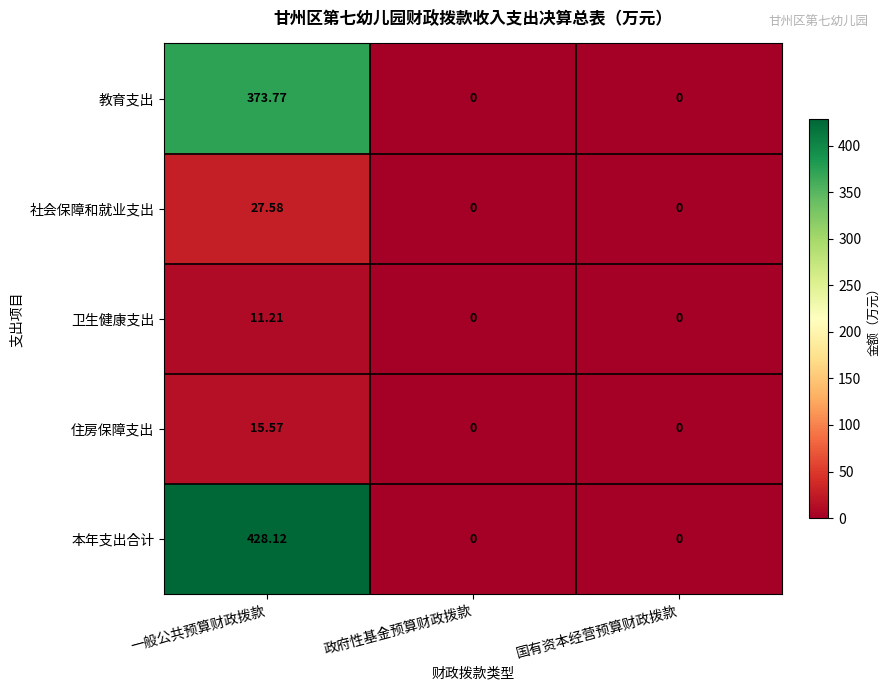

Which series changed the most between 一般公共预算财政拨款 and 国有资本经营预算财政拨款?

本年支出合计